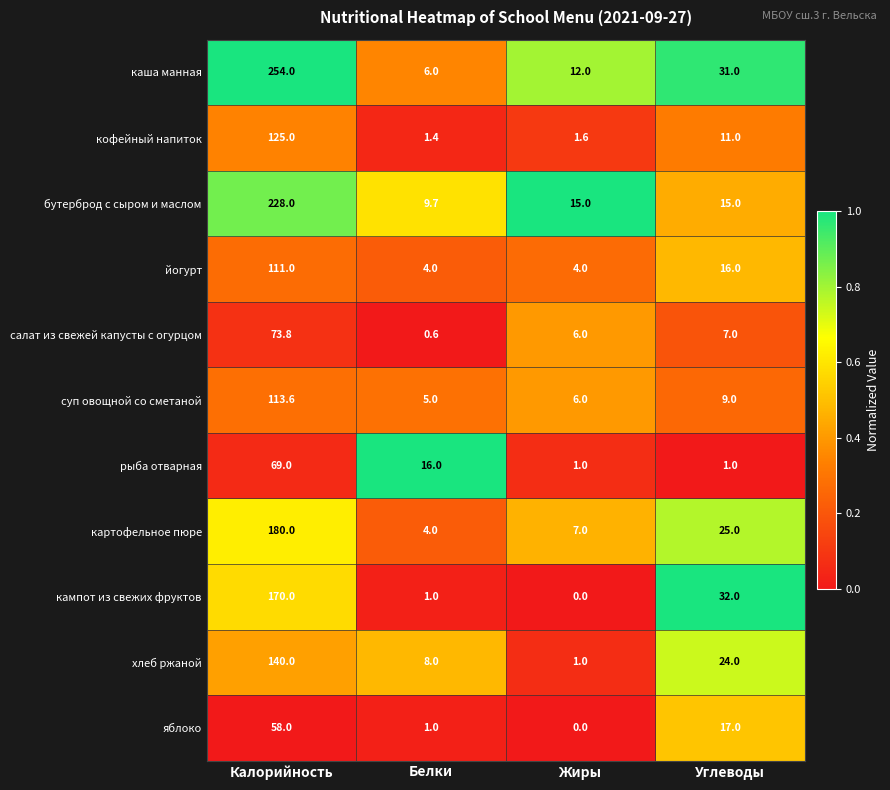

What is the maximum value for салат из свежей капусты с огурцом?

73.8